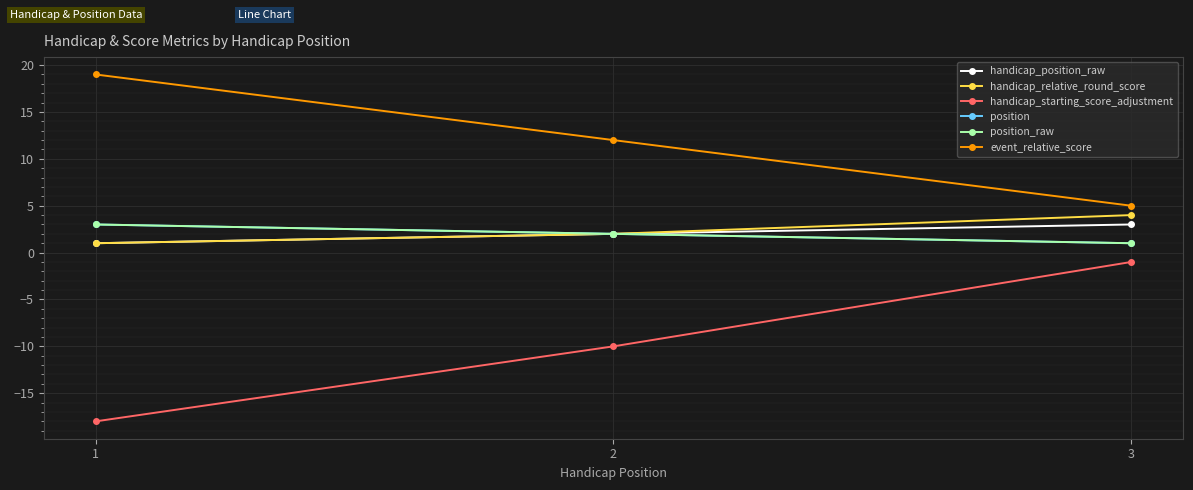

Is this an area chart (filled region under the line)?

No